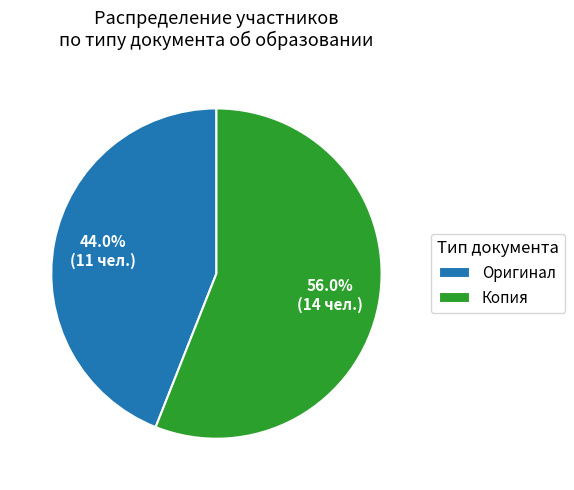

Do Оригинал and Копия together represent more than half of the pie?

Yes